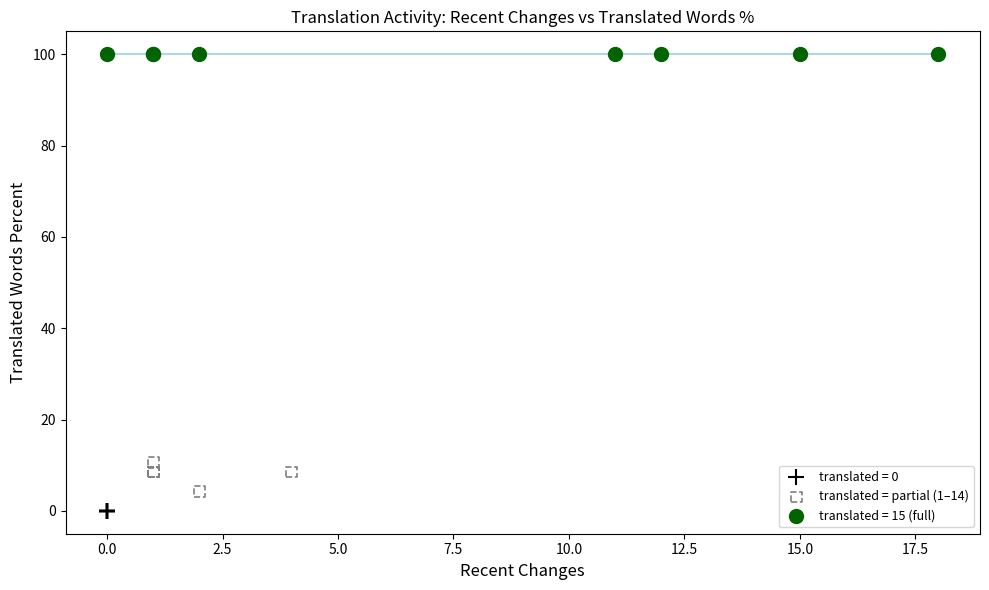

Which series reaches the maximum Y coordinate?

translated = 15 (full)